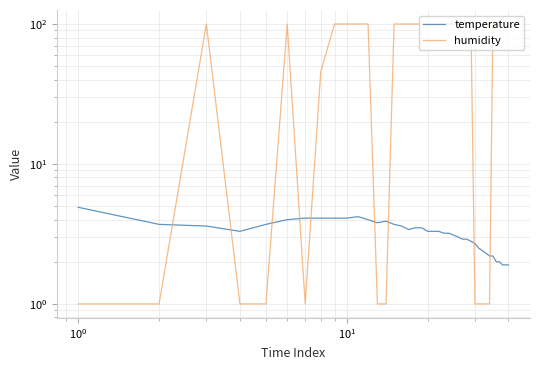

The humidity series shows 34.3 at 16. True or false?

False